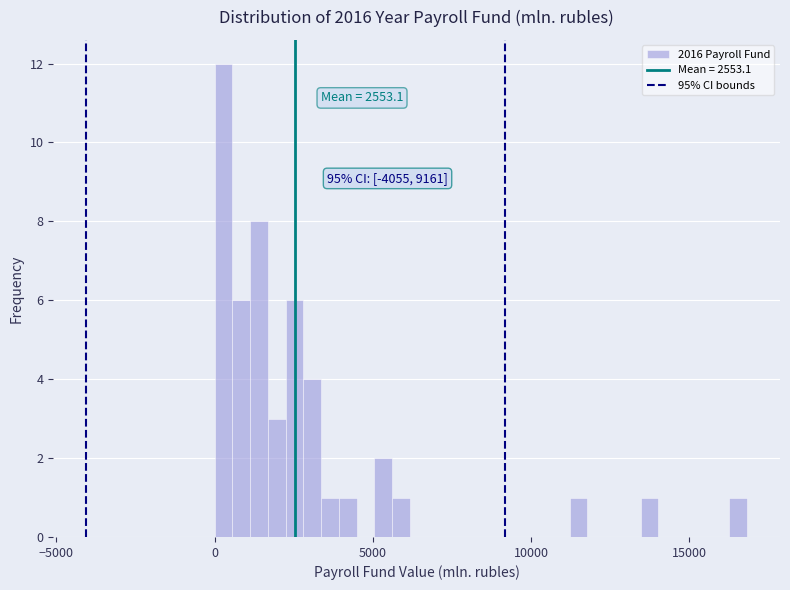

Read against the x-axis, roughly where is the centre of the tallest bar?

500